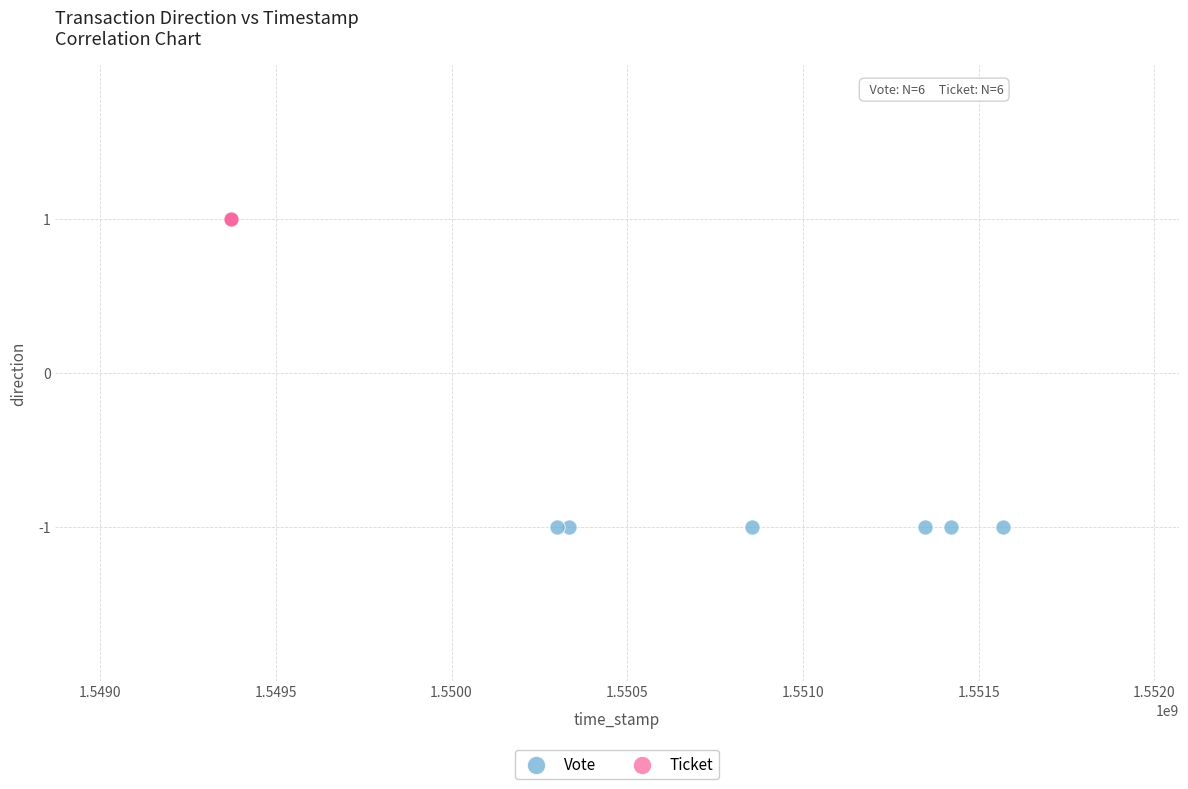

Which series contains the highest Y value?

Ticket